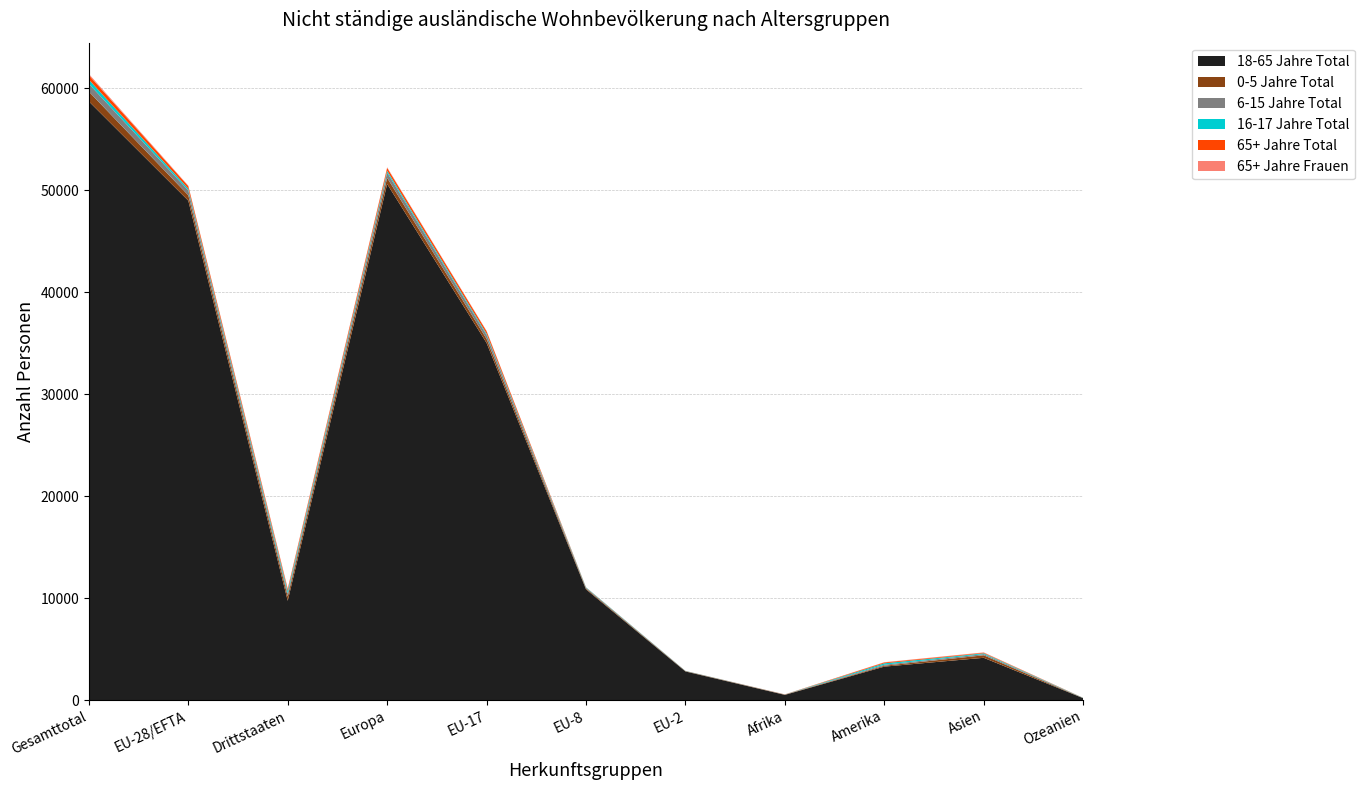

Reading left to right, extract all data points from this chart.

18-65 Jahre Total: Gesamttotal=58702	EU-28/EFTA=48970	Drittstaaten=9732	Europa=50604	EU-17=35015	EU-8=10853	EU-2=2801	Afrika=504	Amerika=3274	Asien=4140	Ozeanien=179
0-5 Jahre Total: Gesamttotal=960	EU-28/EFTA=529	Drittstaaten=431	Europa=600	EU-17=400	EU-8=91	EU-2=30	Afrika=22	Amerika=87	Asien=245	Ozeanien=6
6-15 Jahre Total: Gesamttotal=763	EU-28/EFTA=475	Drittstaaten=288	Europa=520	EU-17=383	EU-8=69	EU-2=21	Afrika=15	Amerika=101	Asien=114	Ozeanien=13
16-17 Jahre Total: Gesamttotal=413	EU-28/EFTA=173	Drittstaaten=240	Europa=180	EU-17=126	EU-8=34	EU-2=8	Afrika=3	Amerika=136	Asien=81	Ozeanien=13
65+ Jahre Total: Gesamttotal=436	EU-28/EFTA=253	Drittstaaten=183	Europa=281	EU-17=241	EU-8=11	EU-2=1	Afrika=7	Amerika=83	Asien=59	Ozeanien=6
65+ Jahre Frauen: Gesamttotal=119	EU-28/EFTA=42	Drittstaaten=77	Europa=56	EU-17=40	EU-8=2	EU-2=0	Afrika=3	Amerika=26	Asien=31	Ozeanien=3